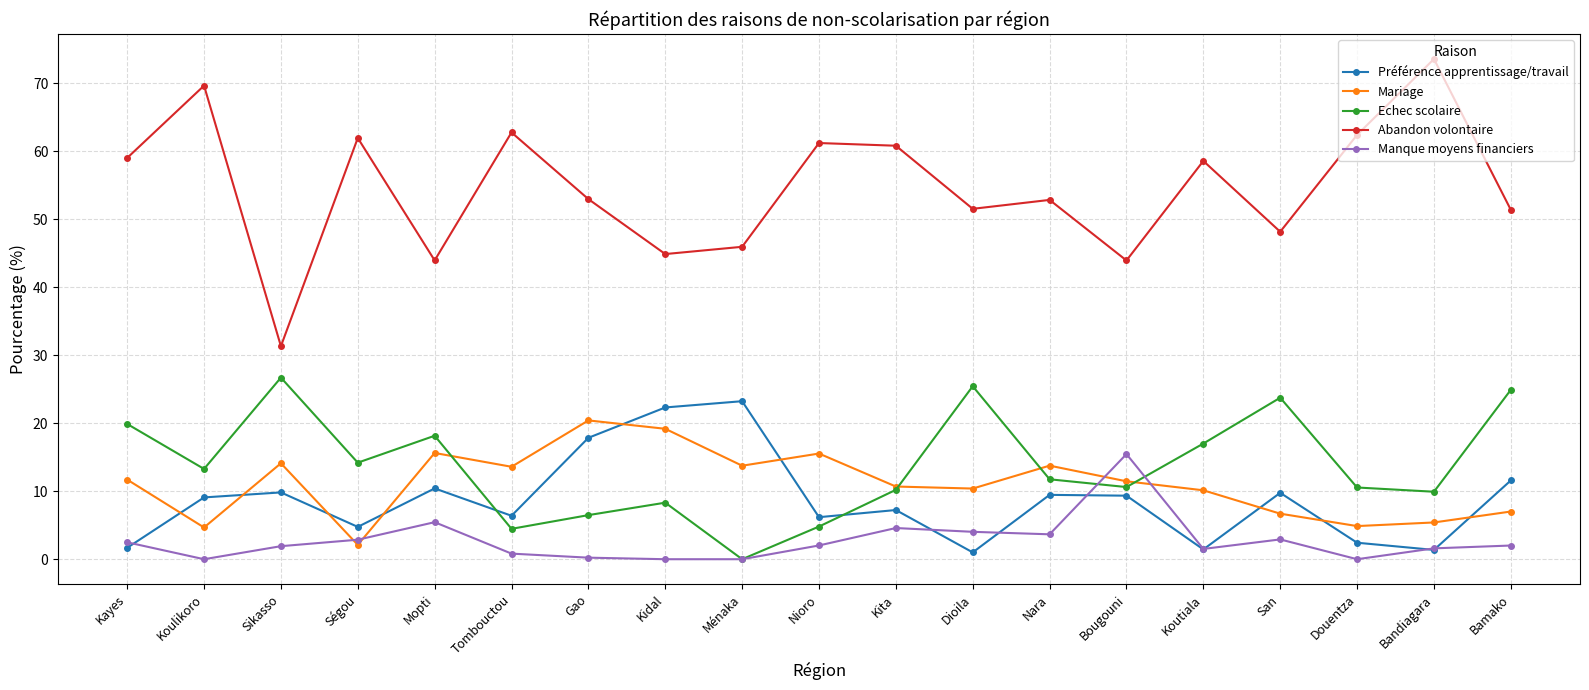

At which category does Manque moyens financiers reach its first local valley?

Koulikoro